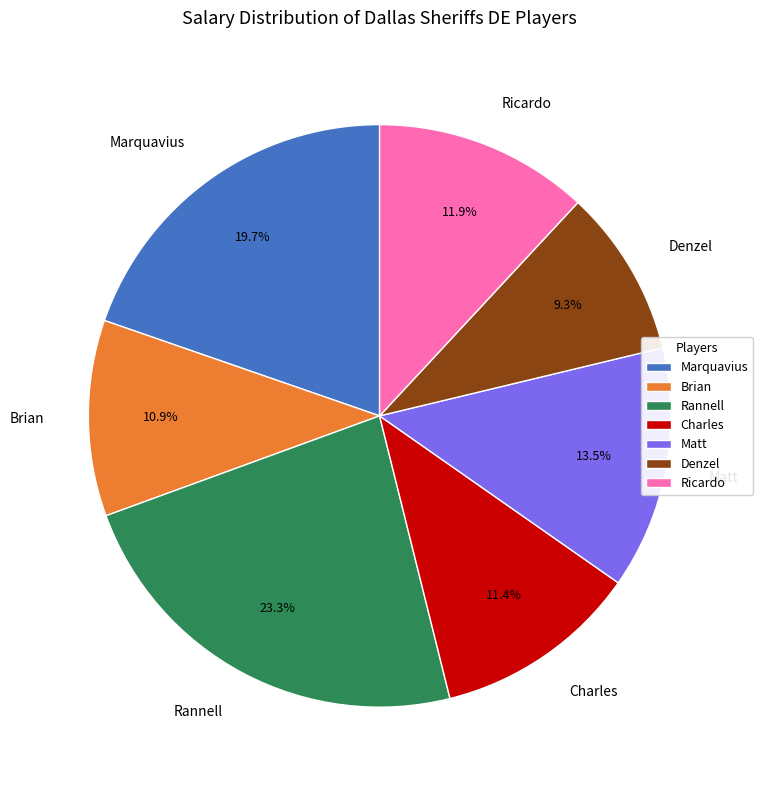

What percentage is the Marquavius slice, to the nearest percent?

20%